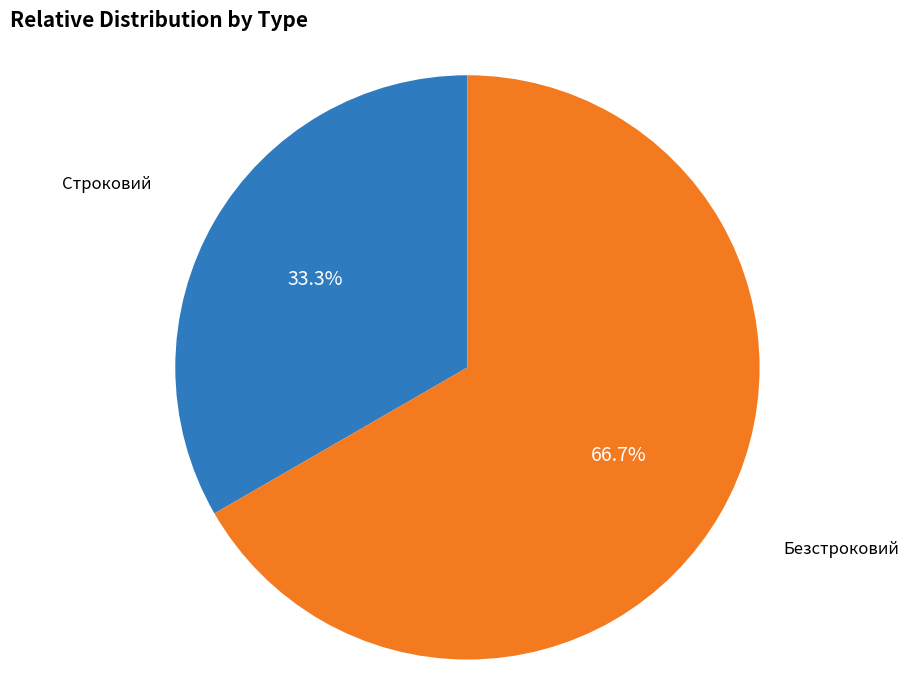

How many segments does this pie chart have?

2